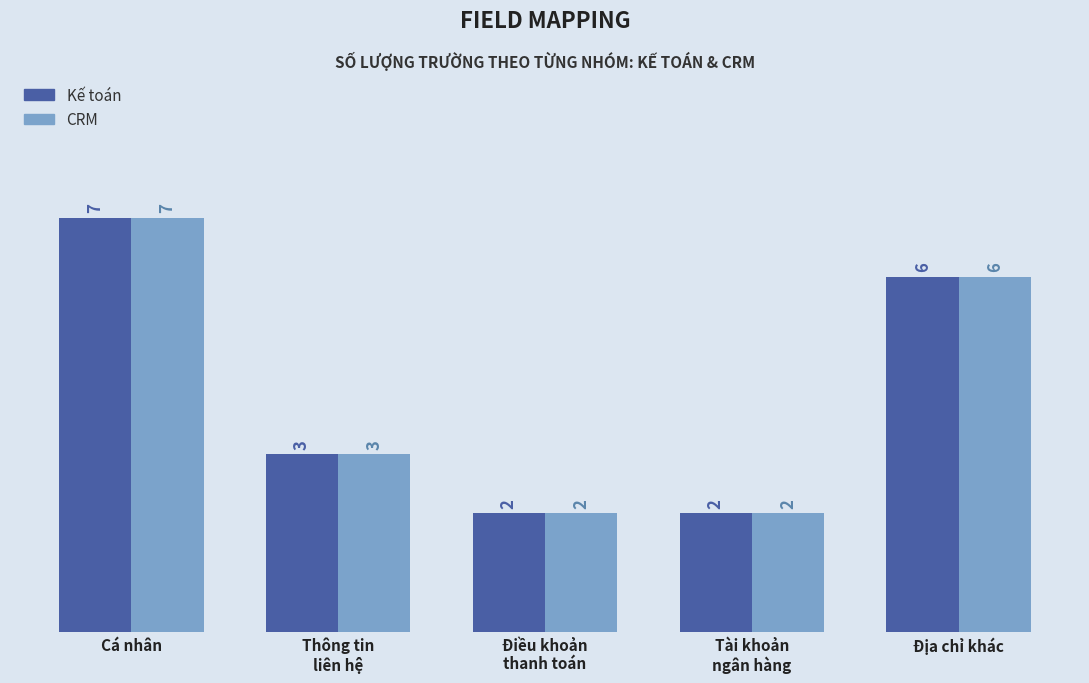

Is the value of CRM at Địa chỉ khác greater than the value of Kế toán at Thông tin
liên hệ?

Yes